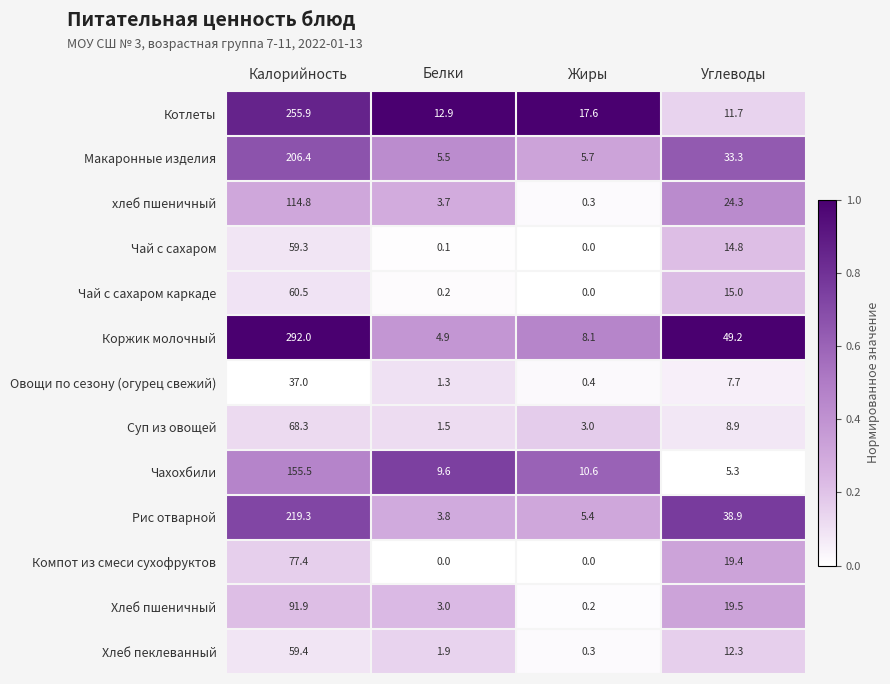

What is the spread (max minus min) of values at Углеводы?

43.9